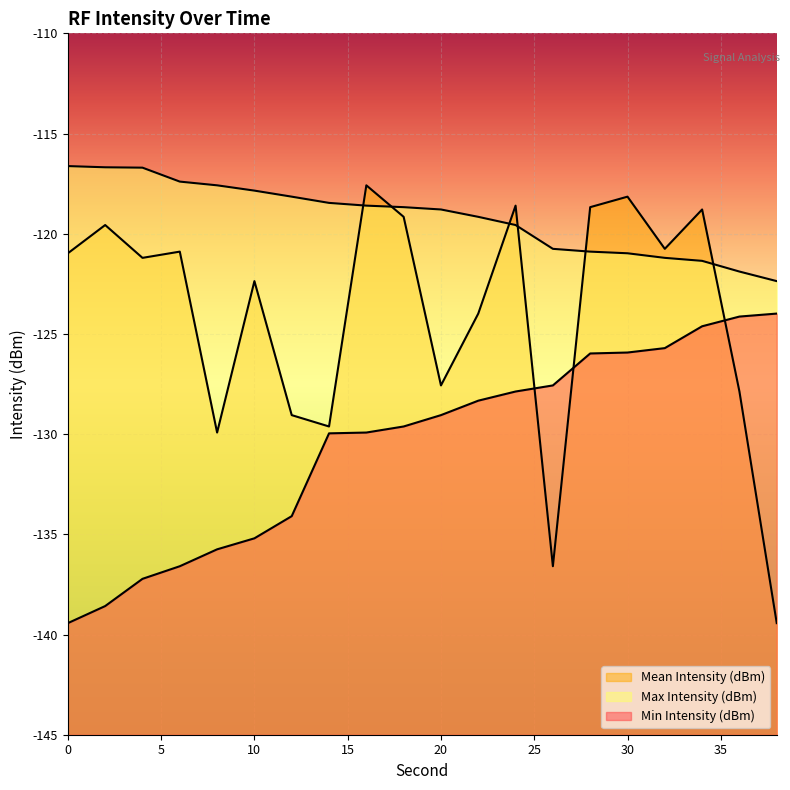

What is the average value of the Min Intensity (dBm) series?

-130.5